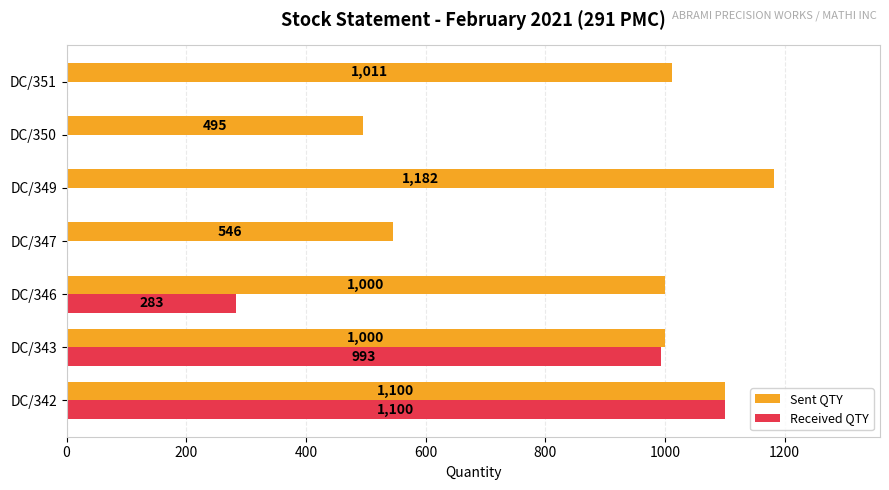

Between DC/349 and DC/350, which series saw the biggest shift?

Sent QTY